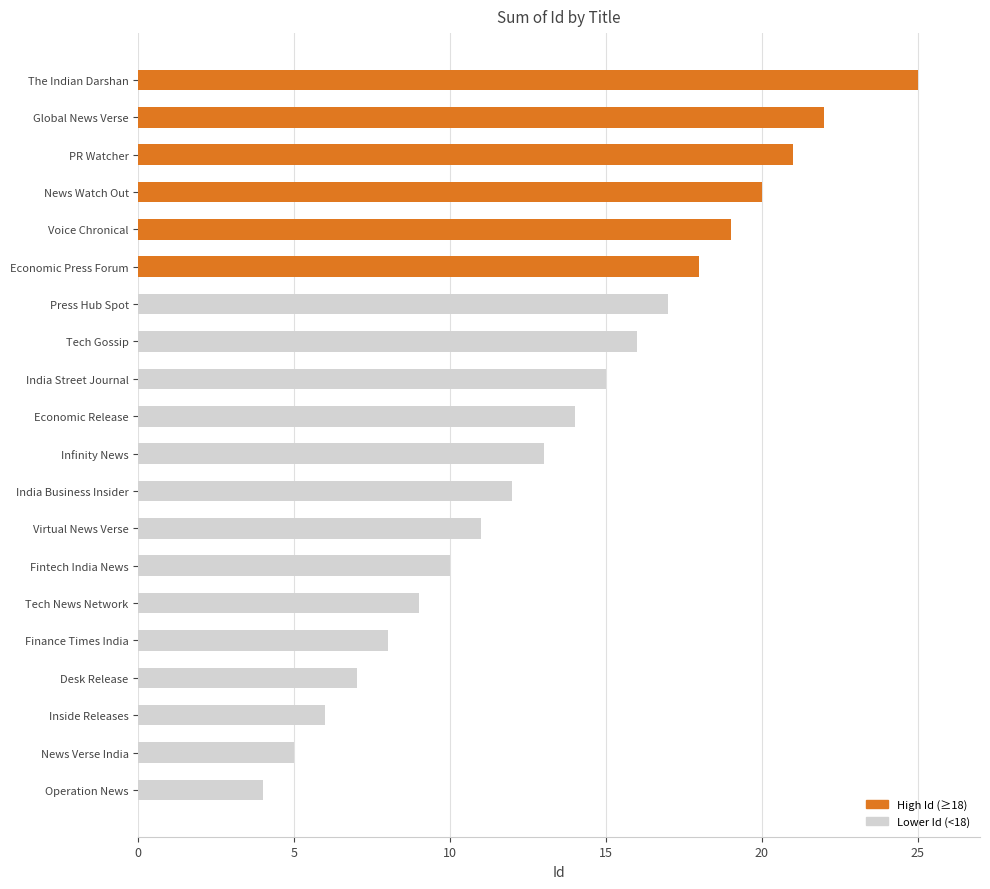

Which label corresponds to the largest value in the chart?

The Indian Darshan